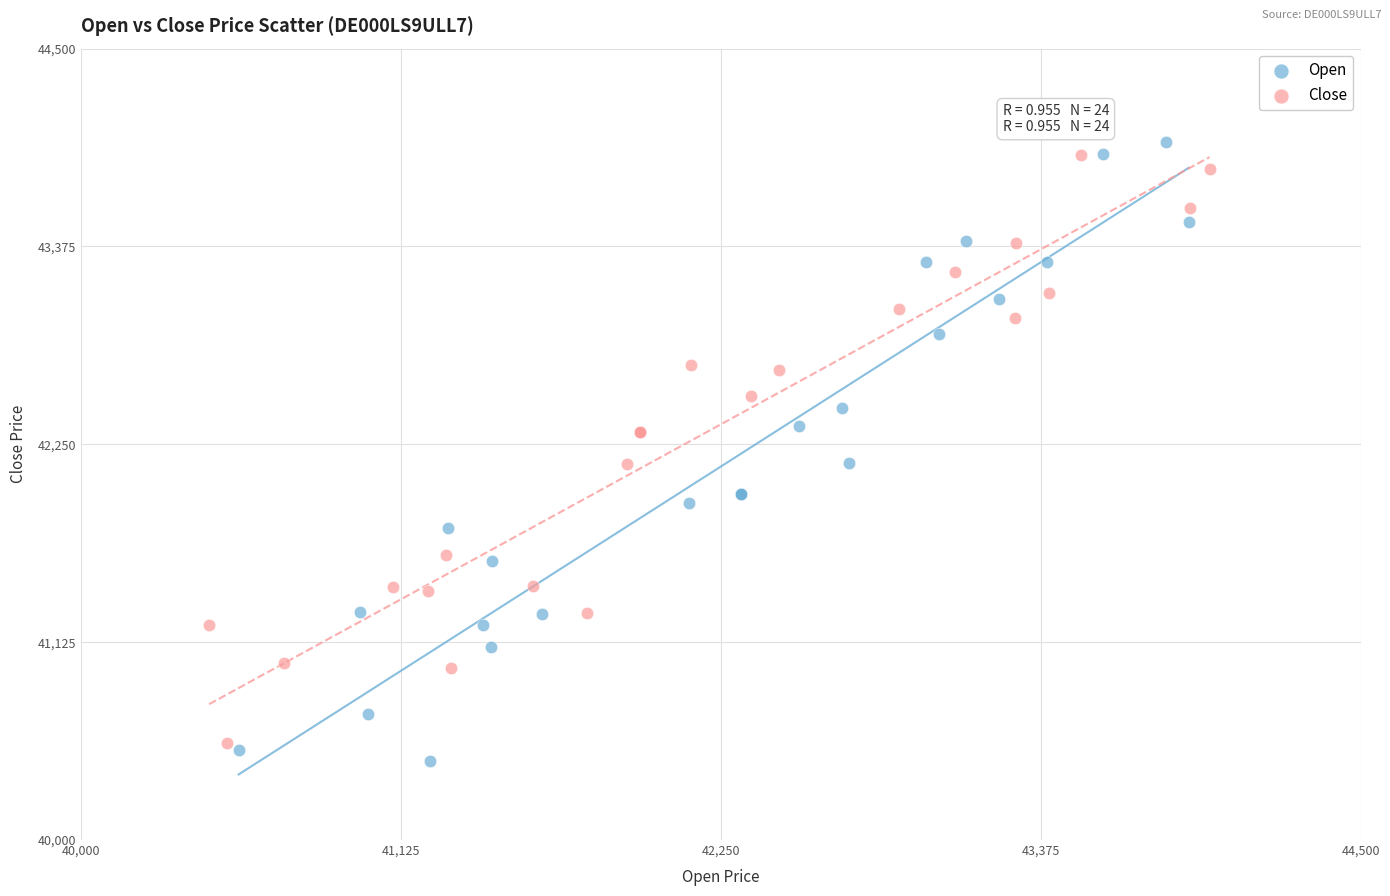

Which series contains the lowest Y value?

Open